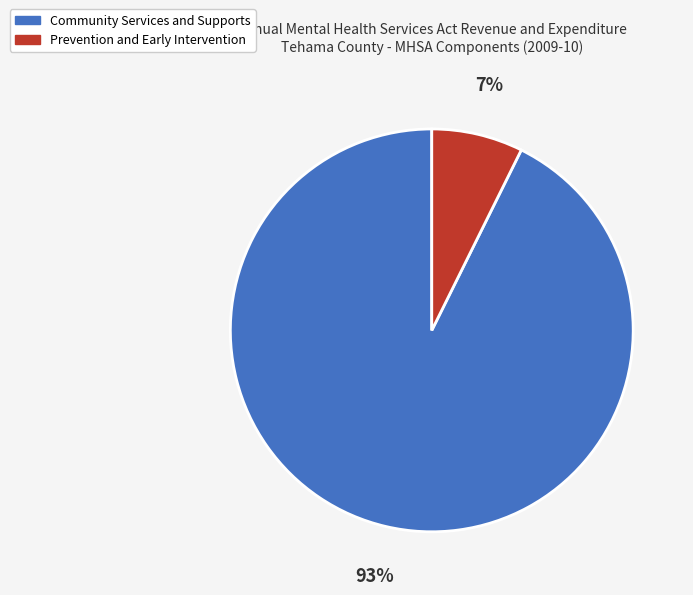

Count the number of slices in the pie.

2